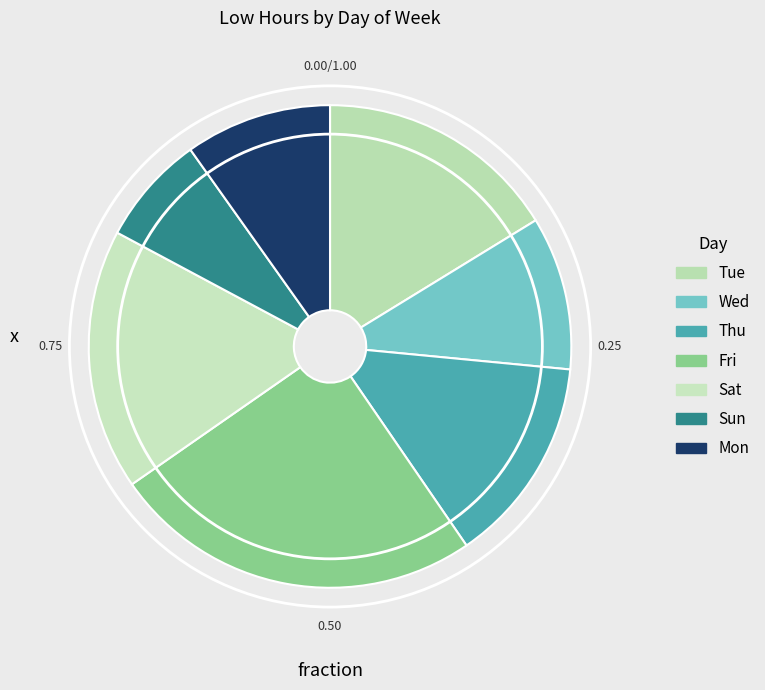

Is there a majority slice in this chart?

No